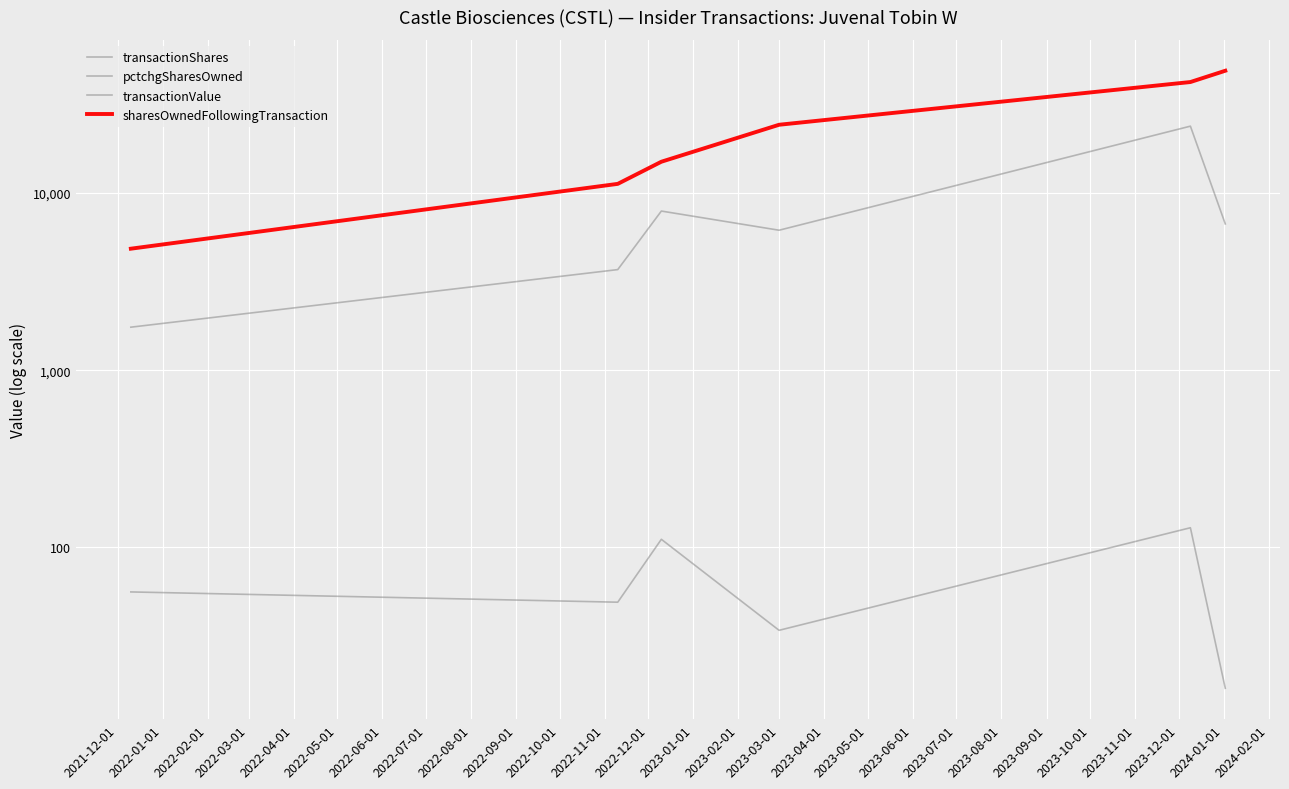

How many interior local valleys does the transactionShares series have?

1